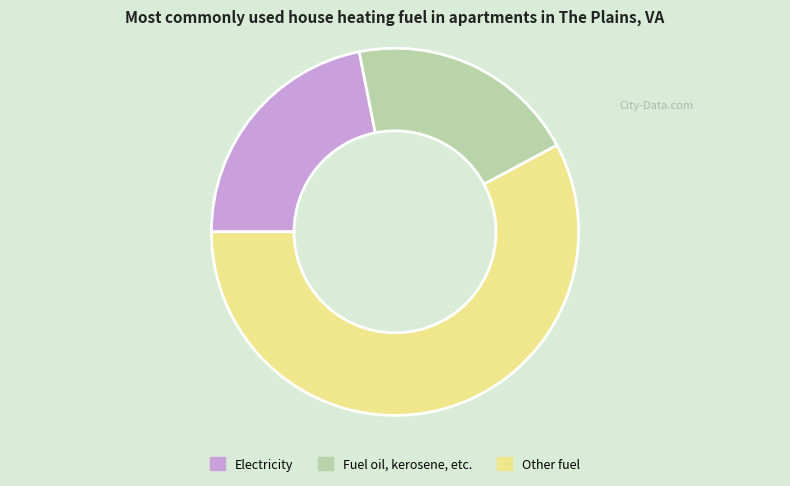

Approximately how many times larger is the value at Other fuel compared to Fuel oil, kerosene, etc.?

2.8